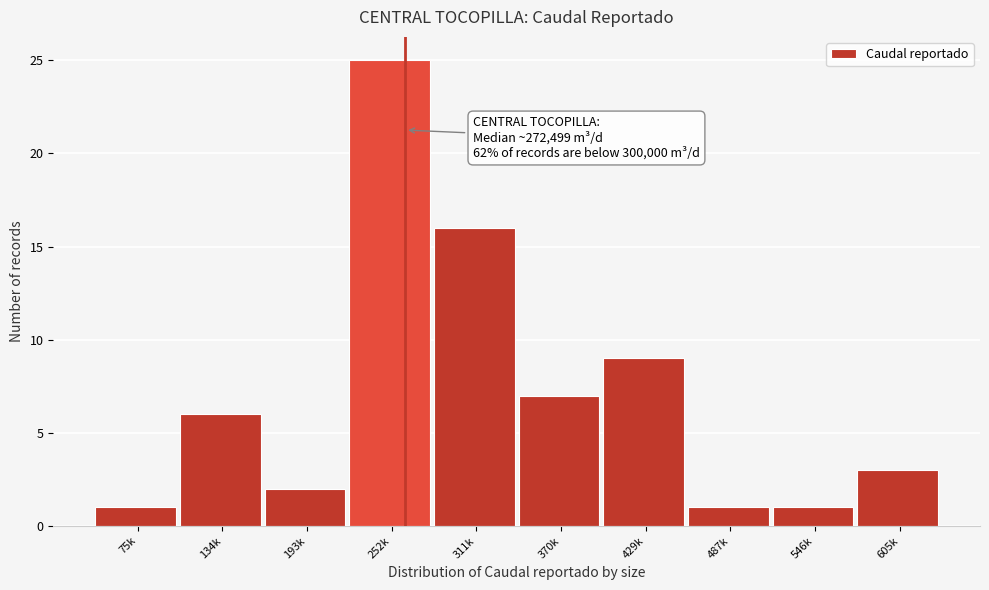

Reading left to right, what are all the values shown in this chart?

1	6	2	25	16	7	9	1	1	3